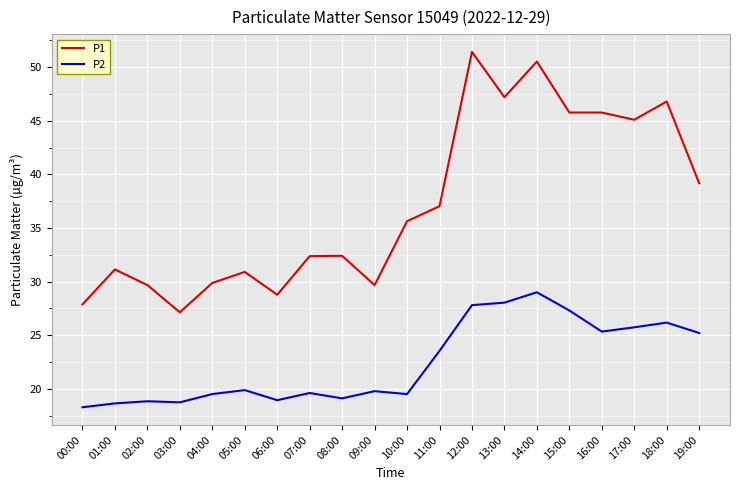

Count the number of data series in this chart.

2